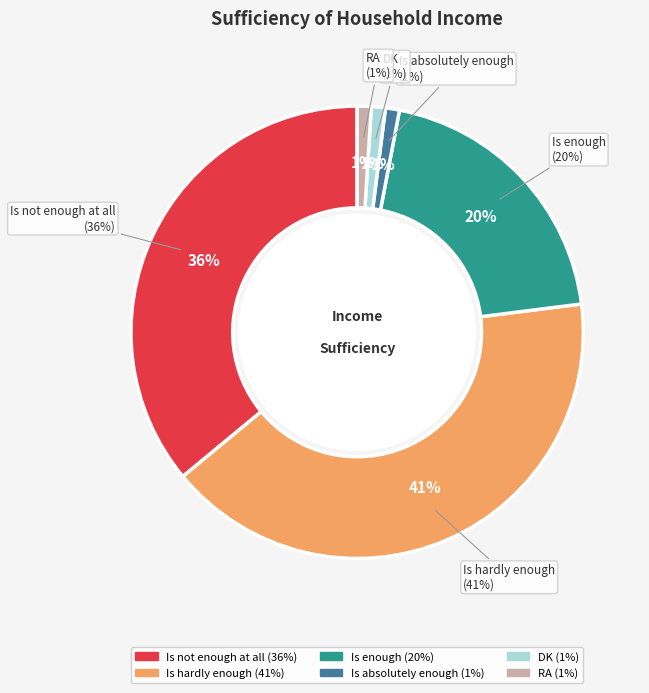

How many slices are in this pie chart?

6